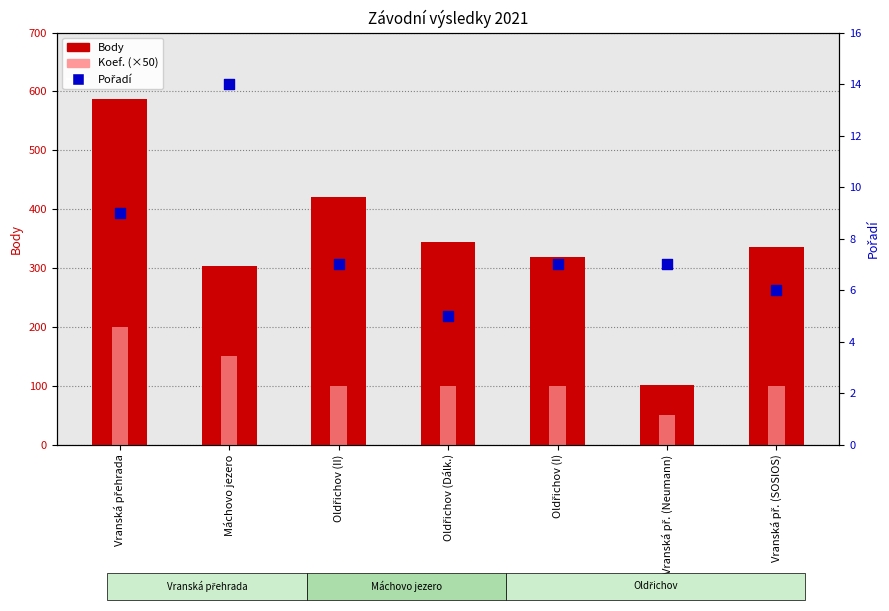

At how many categories does at least one series exceed 201?

6